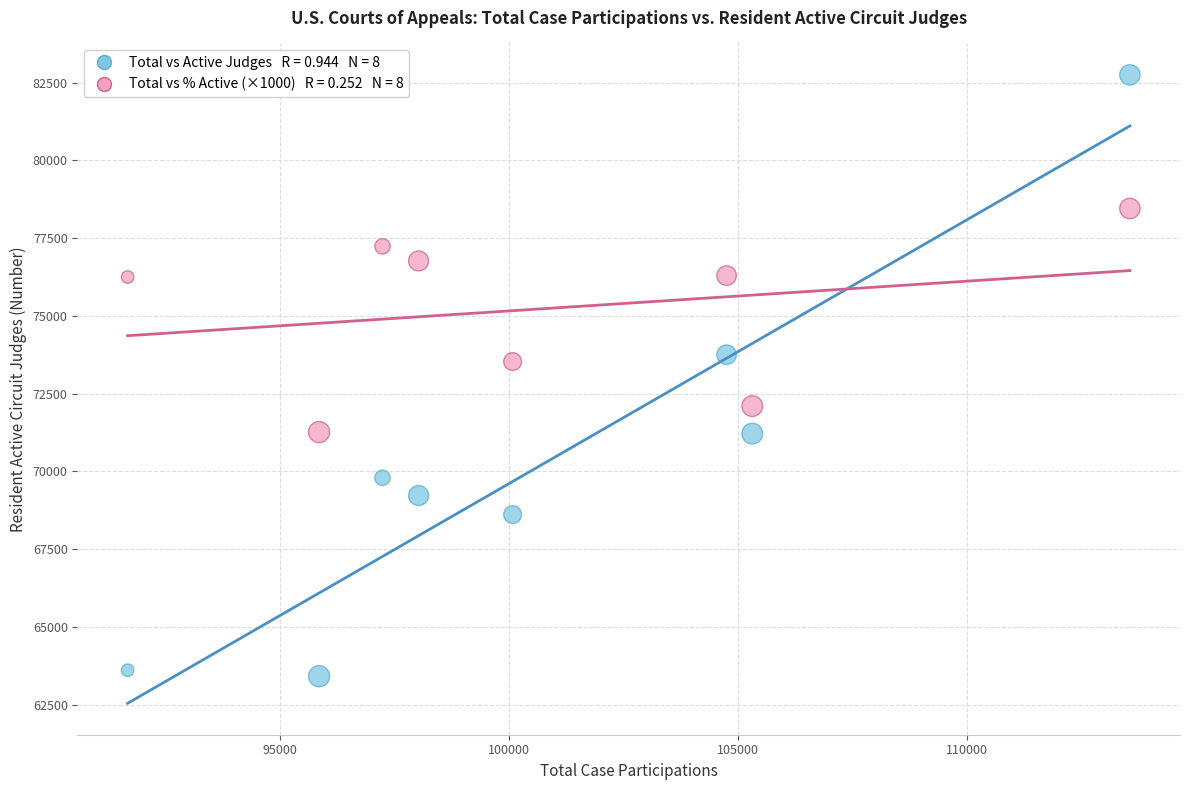

Across all data points, what is the range of X values (max minus min)?

21864.0